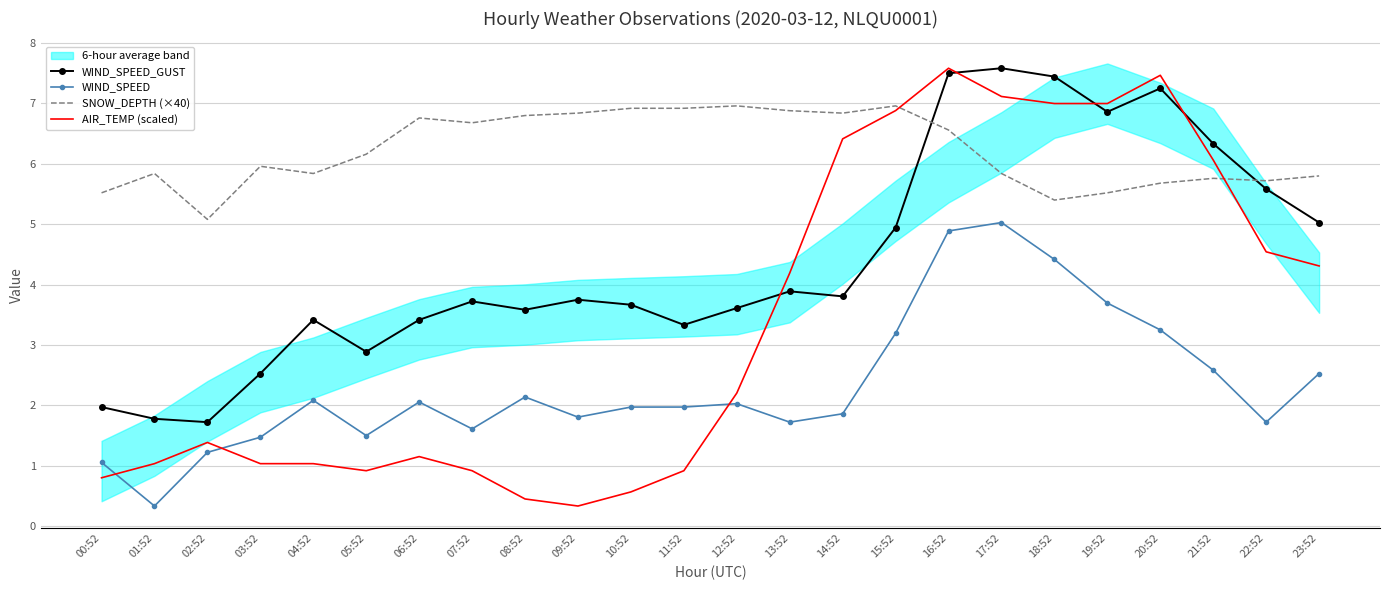

Reading left to right, extract all data points from this chart.

WIND_SPEED_GUST: 00:52=2.0	01:52=1.8	02:52=1.7	03:52=2.5	04:52=3.4	05:52=2.9	06:52=3.4	07:52=3.7	08:52=3.6	09:52=3.8	10:52=3.7	11:52=3.3	12:52=3.6	13:52=3.9	14:52=3.8	15:52=4.9	16:52=7.5	17:52=7.6	18:52=7.4	19:52=6.9	20:52=7.2	21:52=6.3	22:52=5.6	23:52=5.0
WIND_SPEED: 00:52=1.1	01:52=0.3	02:52=1.2	03:52=1.5	04:52=2.1	05:52=1.5	06:52=2.1	07:52=1.6	08:52=2.1	09:52=1.8	10:52=2.0	11:52=2.0	12:52=2.0	13:52=1.7	14:52=1.9	15:52=3.2	16:52=4.9	17:52=5.0	18:52=4.4	19:52=3.7	20:52=3.2	21:52=2.6	22:52=1.7	23:52=2.5
SNOW_DEPTH (×40): 00:52=5.5	01:52=5.8	02:52=5.1	03:52=6.0	04:52=5.8	05:52=6.2	06:52=6.8	07:52=6.7	08:52=6.8	09:52=6.8	10:52=6.9	11:52=6.9	12:52=7.0	13:52=6.9	14:52=6.8	15:52=7.0	16:52=6.6	17:52=5.8	18:52=5.4	19:52=5.5	20:52=5.7	21:52=5.8	22:52=5.7	23:52=5.8
AIR_TEMP (scaled): 00:52=0.8	01:52=1.0	02:52=1.4	03:52=1.0	04:52=1.0	05:52=0.9	06:52=1.2	07:52=0.9	08:52=0.5	09:52=0.3	10:52=0.6	11:52=0.9	12:52=2.2	13:52=4.2	14:52=6.4	15:52=6.9	16:52=7.6	17:52=7.1	18:52=7.0	19:52=7.0	20:52=7.5	21:52=6.1	22:52=4.5	23:52=4.3